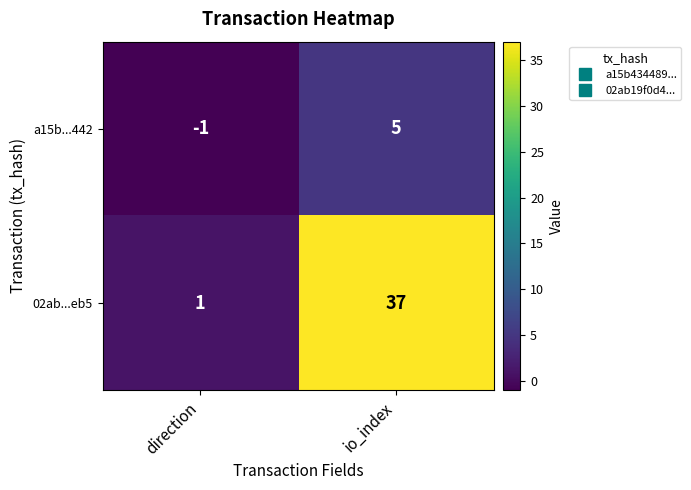

Where is 02ab...eb5 nearest to the value 19?

direction